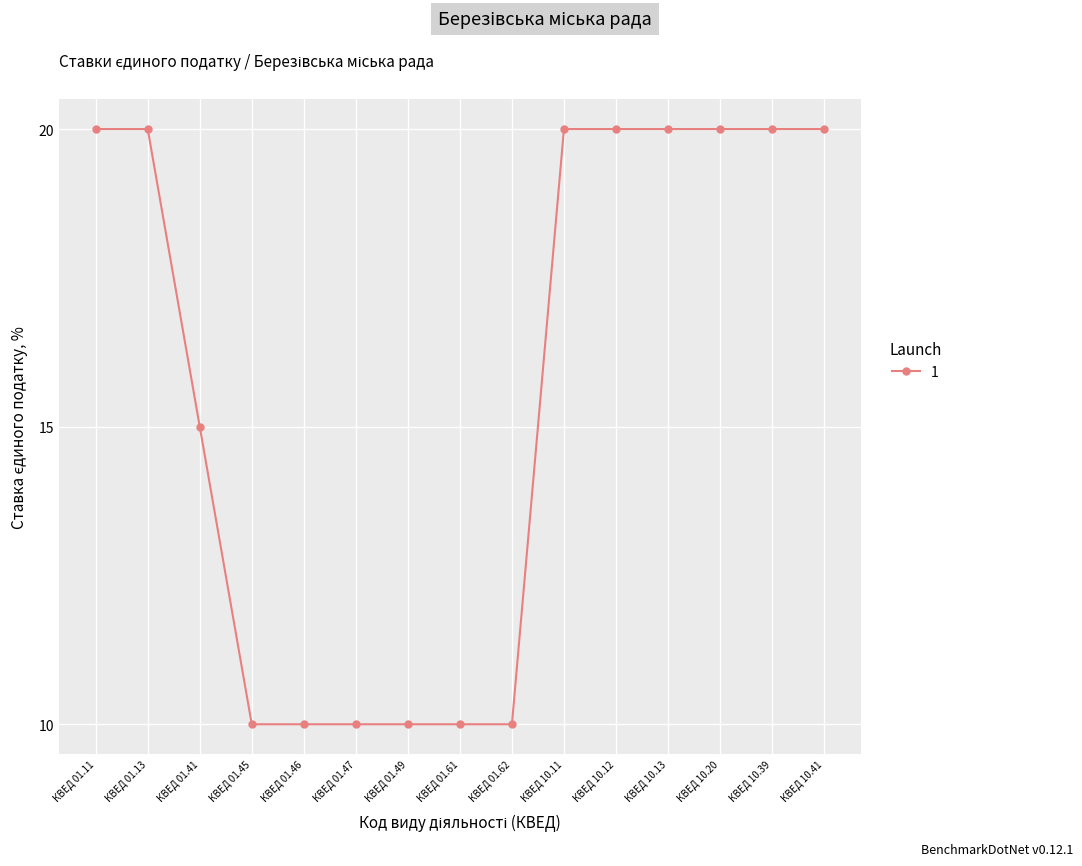

What is the average value?

16